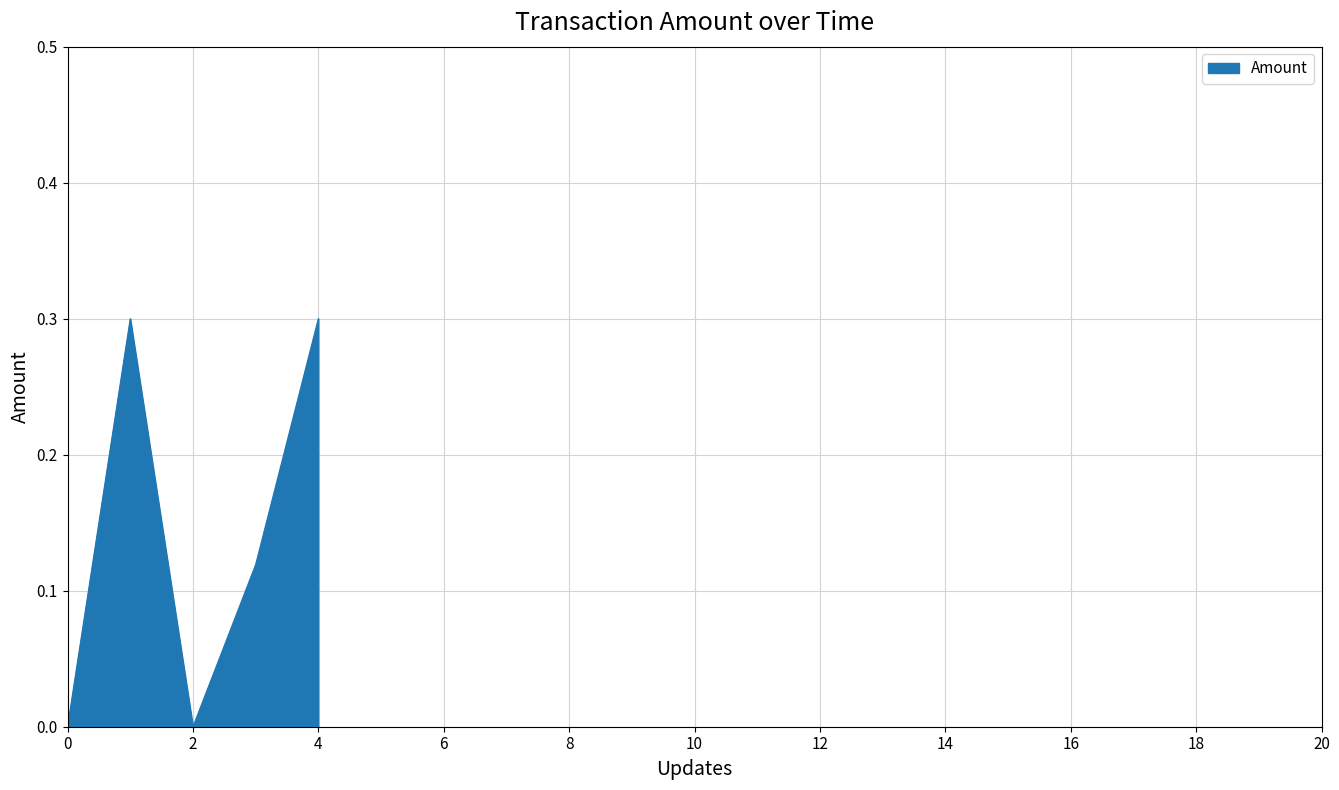

How many series are shown in this chart?

1